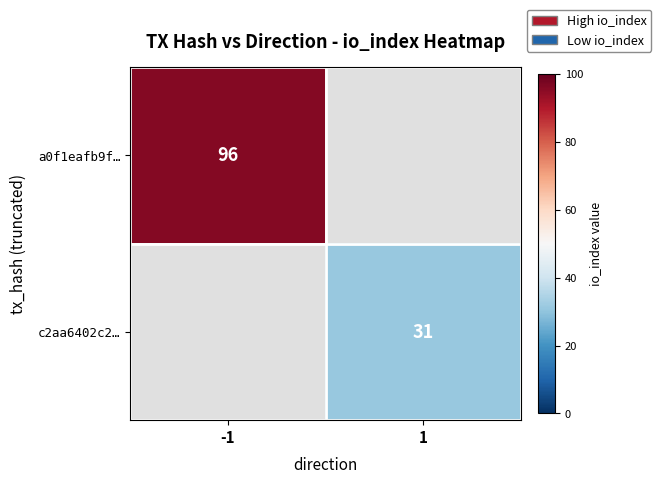

At how many categories does at least one series exceed 61?

1